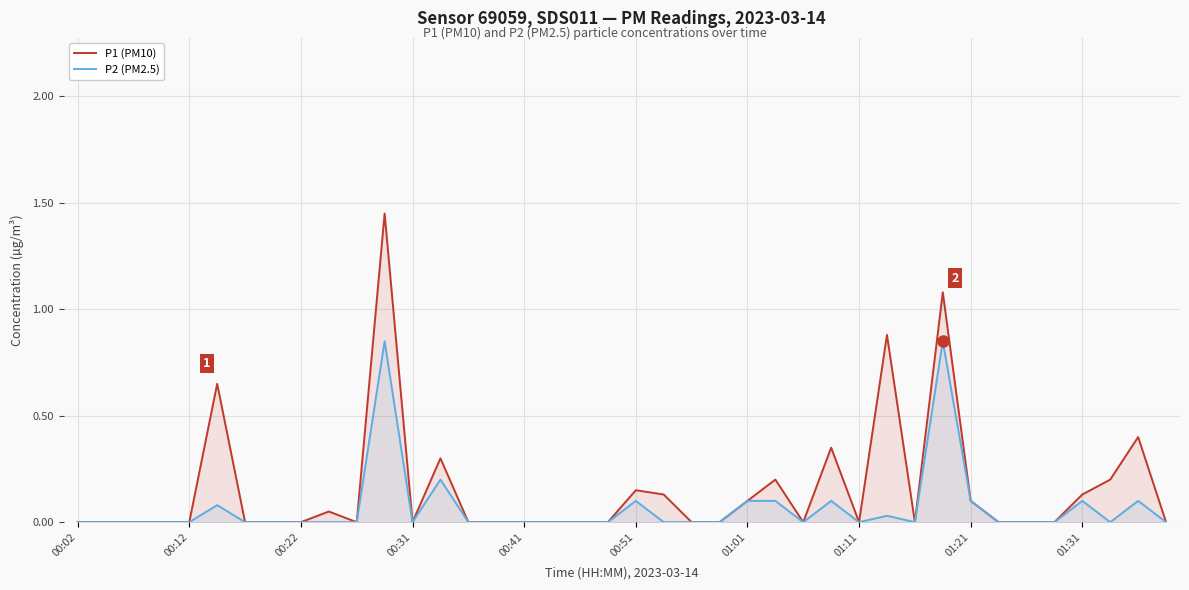

Which series has the largest total across all categories?

P1 (PM10)